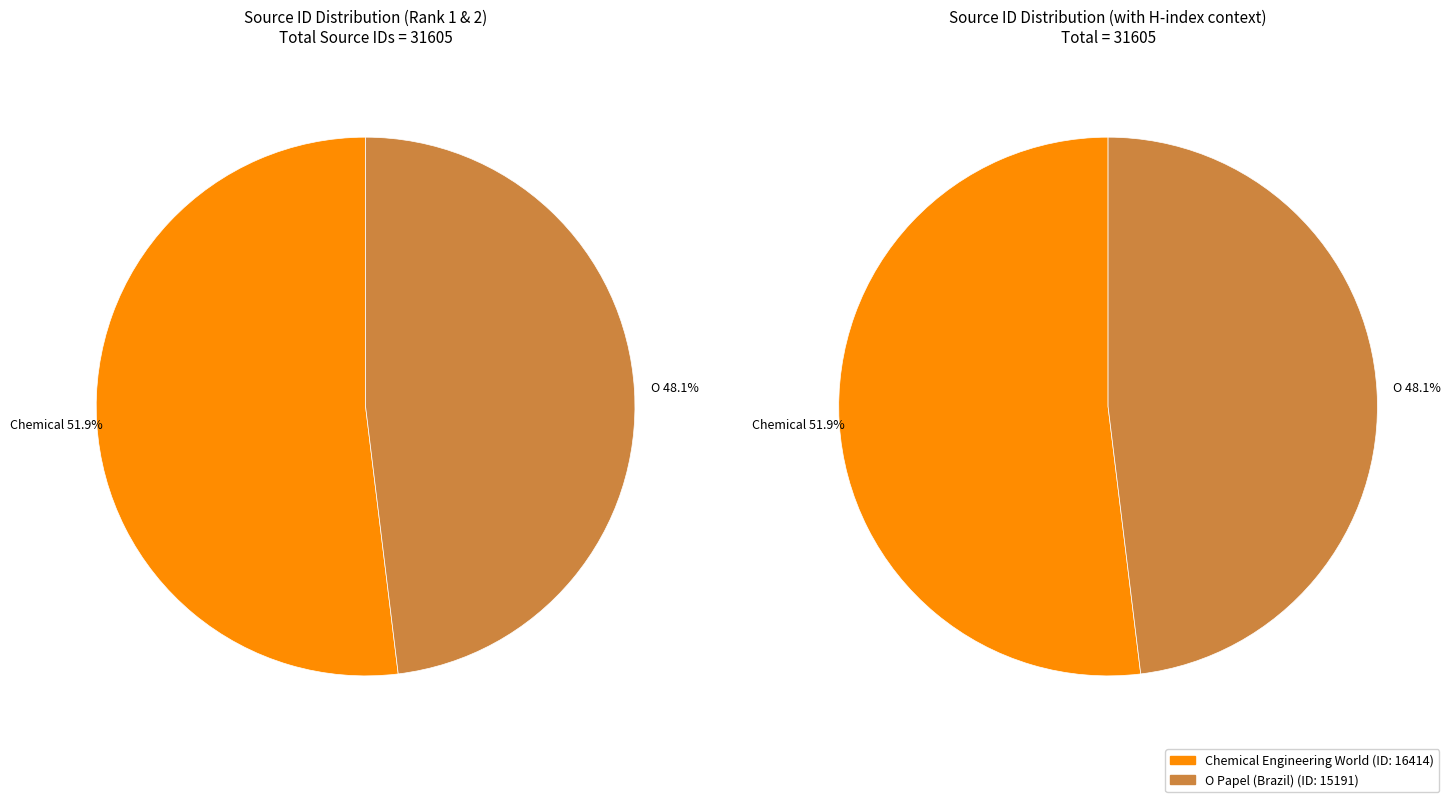

To the nearest percent, what is the difference between the Chemical Engineering World and O Papel (Brazil) slice percentages?

4%